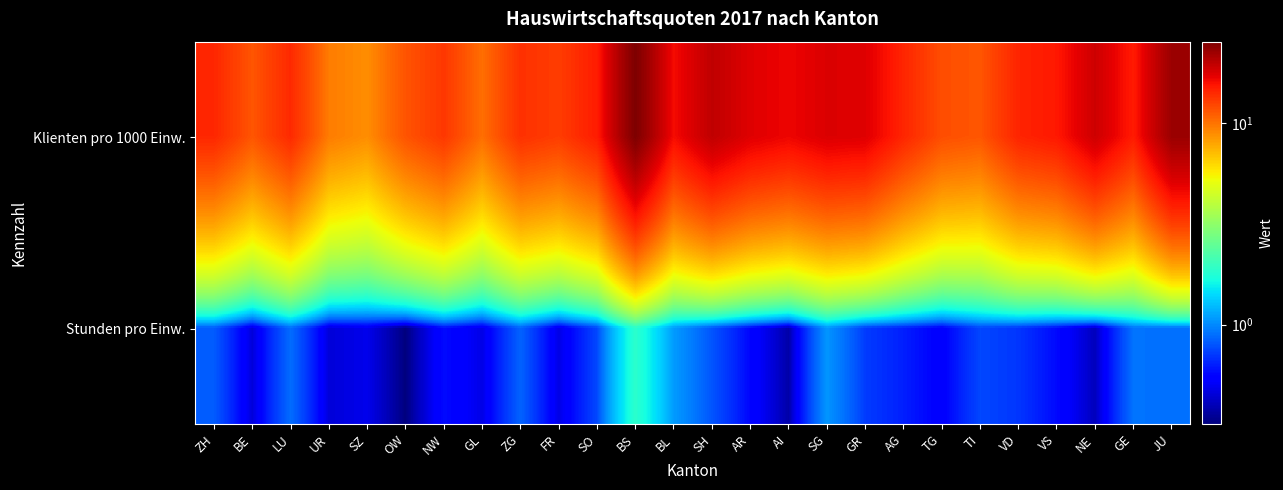

What is the greatest value displayed?

25.3